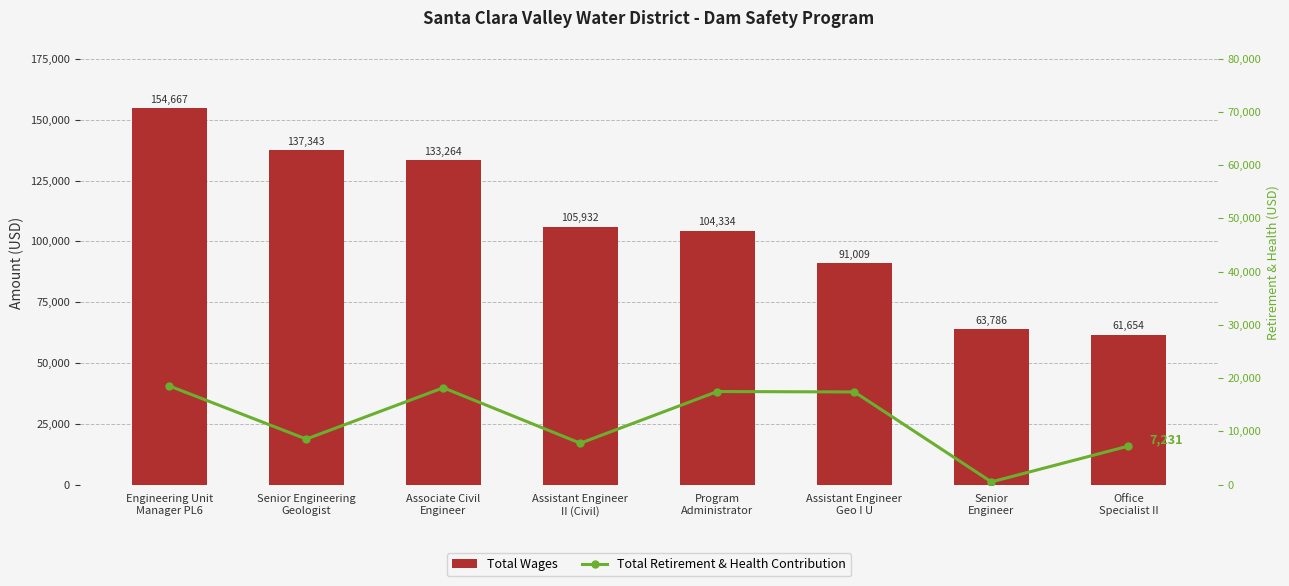

At which label does Total Retirement & Health Contribution reach its peak?

Engineering Unit
Manager PL6